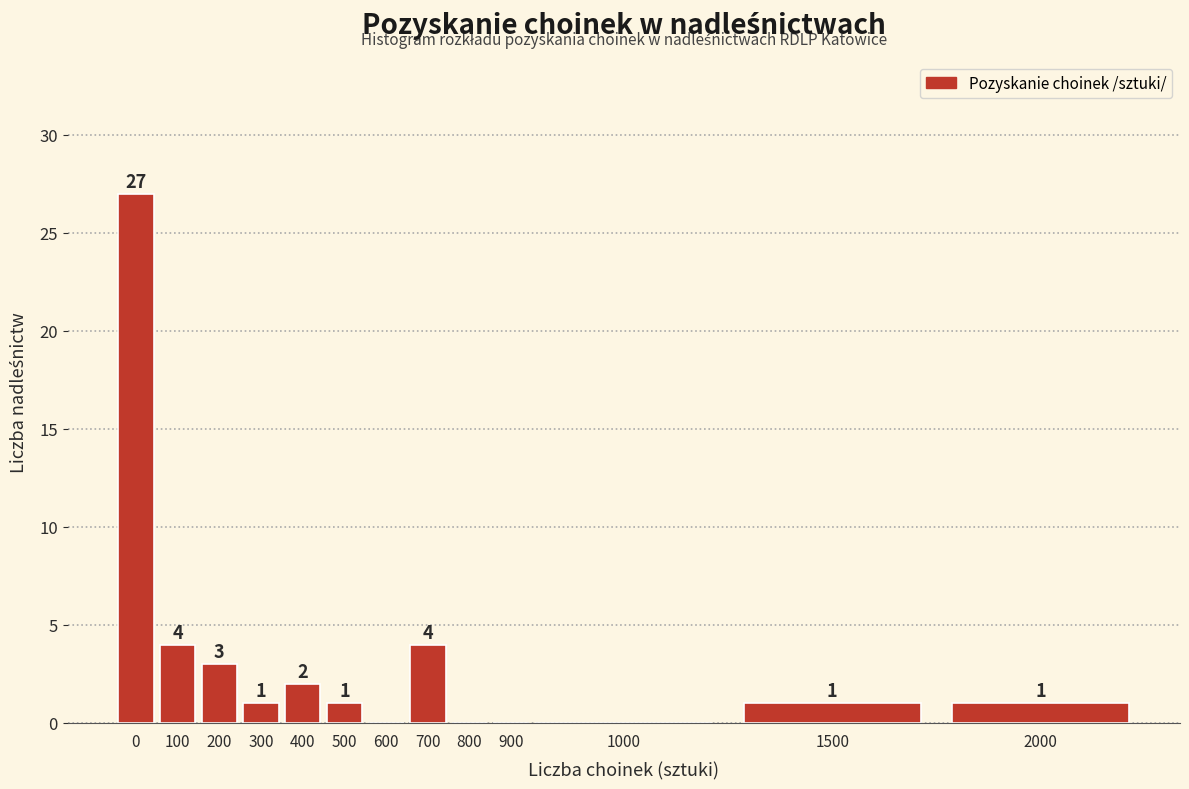

Reading right to left, list all the values displayed in this chart.

2000=1	1500=1	1000=0	900=0	800=0	700=4	600=0	500=1	400=2	300=1	200=3	100=4	0=27